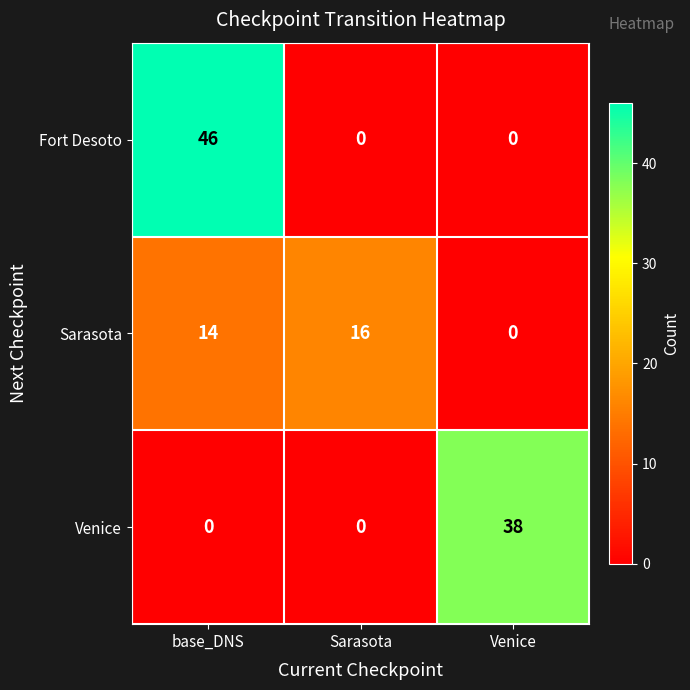

How many data points does each series have?

3